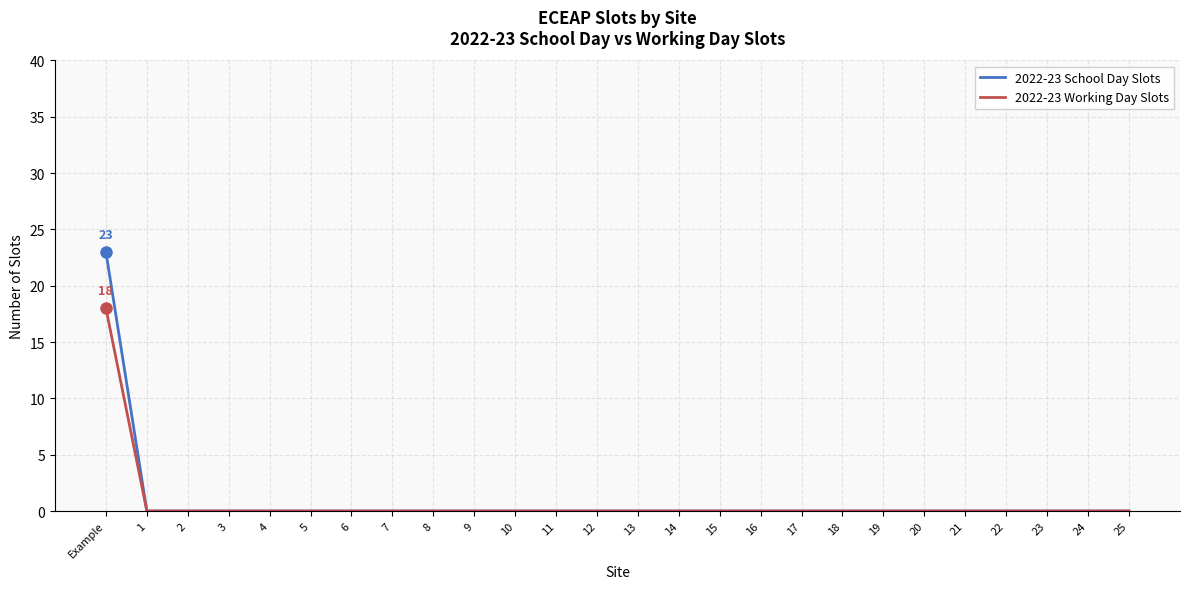

The value of 2022-23 School Day Slots at 9 is 11. True or false?

False